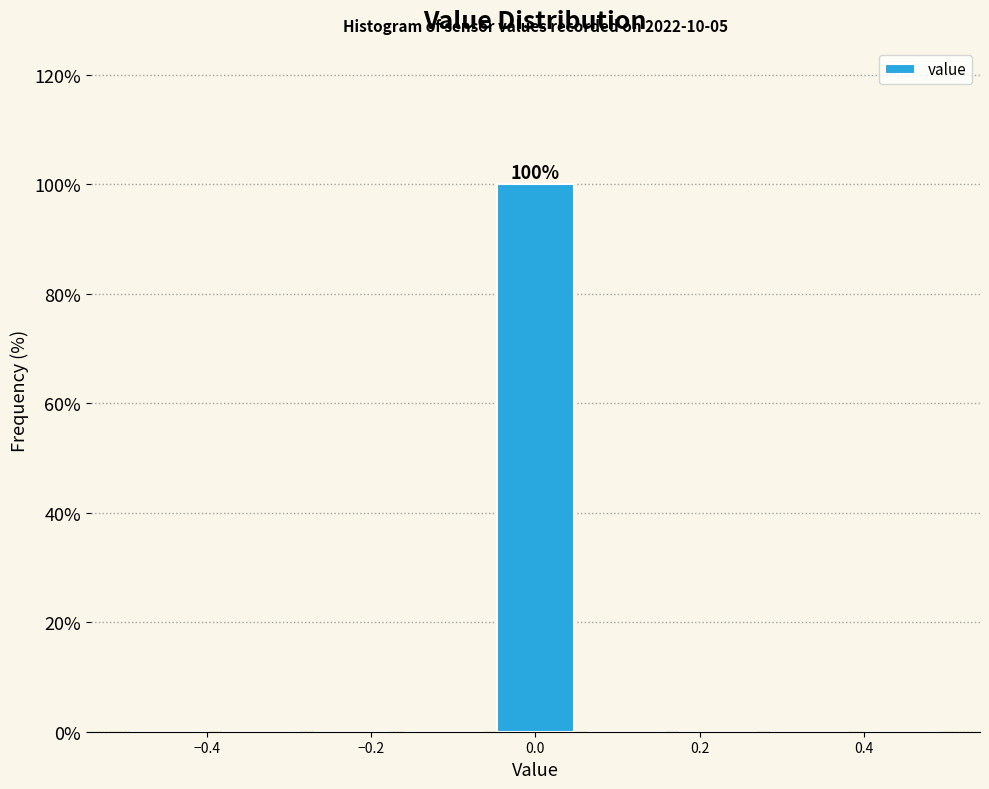

Which range on the x-axis has the tallest bar?

-0.06 to 0.06